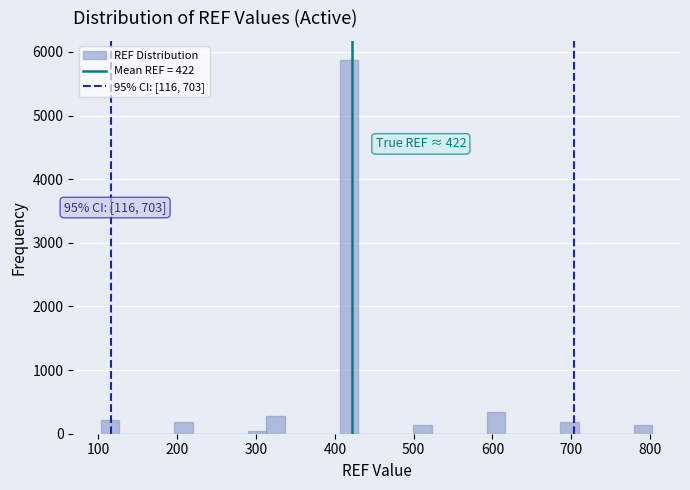

Around what value on the x-axis is the tallest bar? Give the approximate position of its centre, as read against the axis.

420